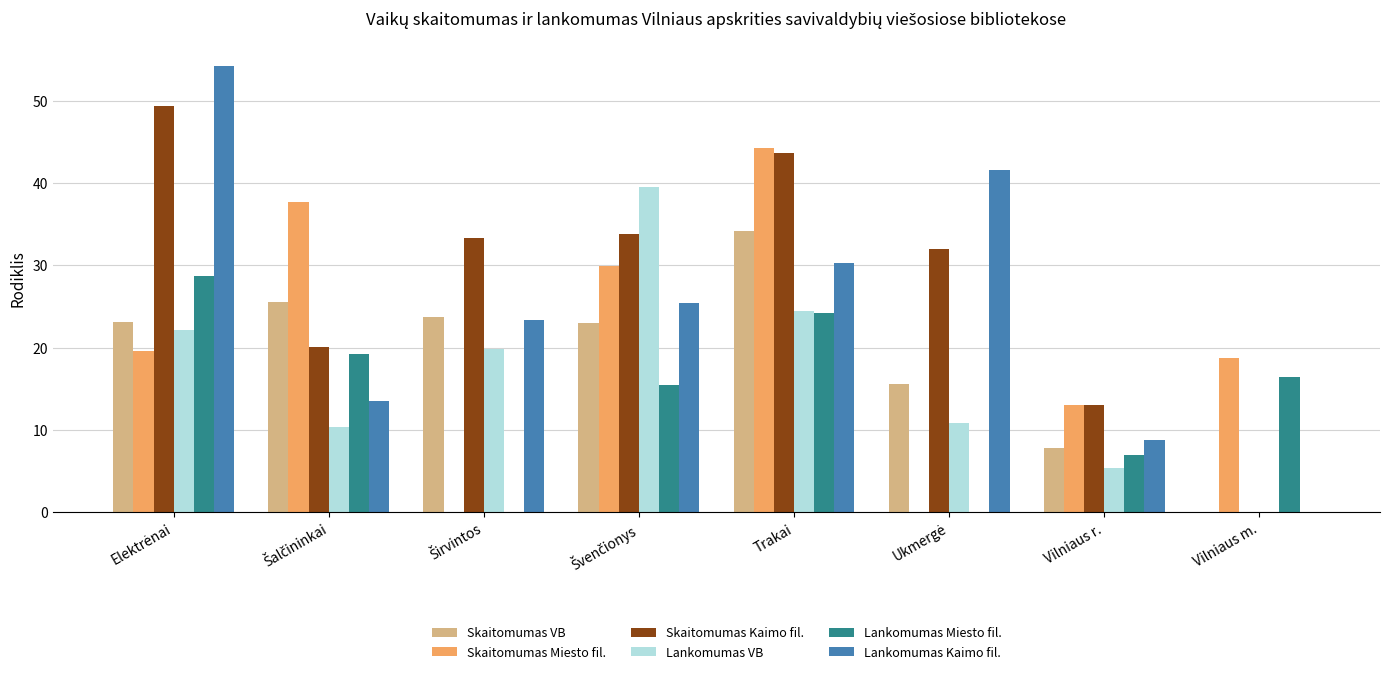

The Lankomumas Miesto fil. series shows 24.2 at Trakai. True or false?

True